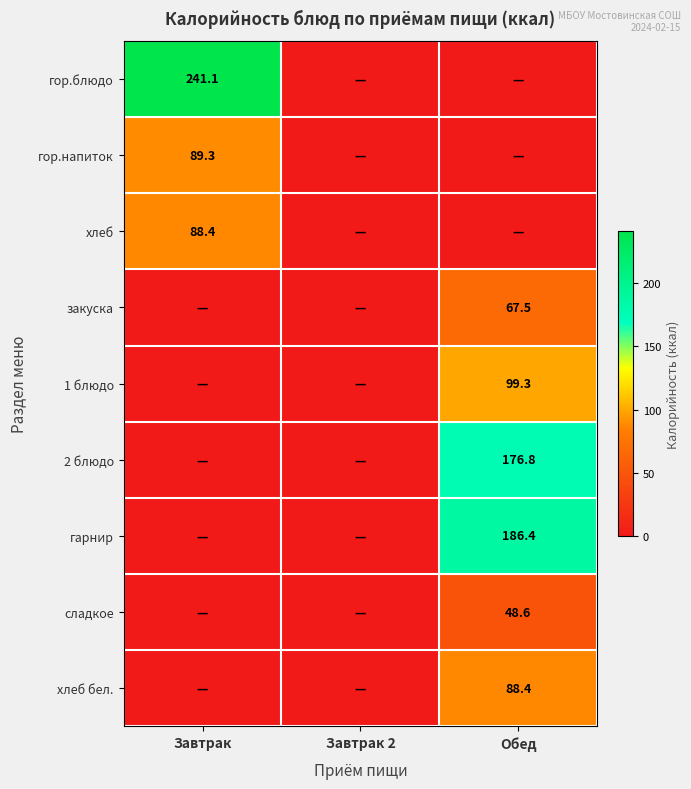

Is it true that хлеб equals 136.8 at Завтрак?

False